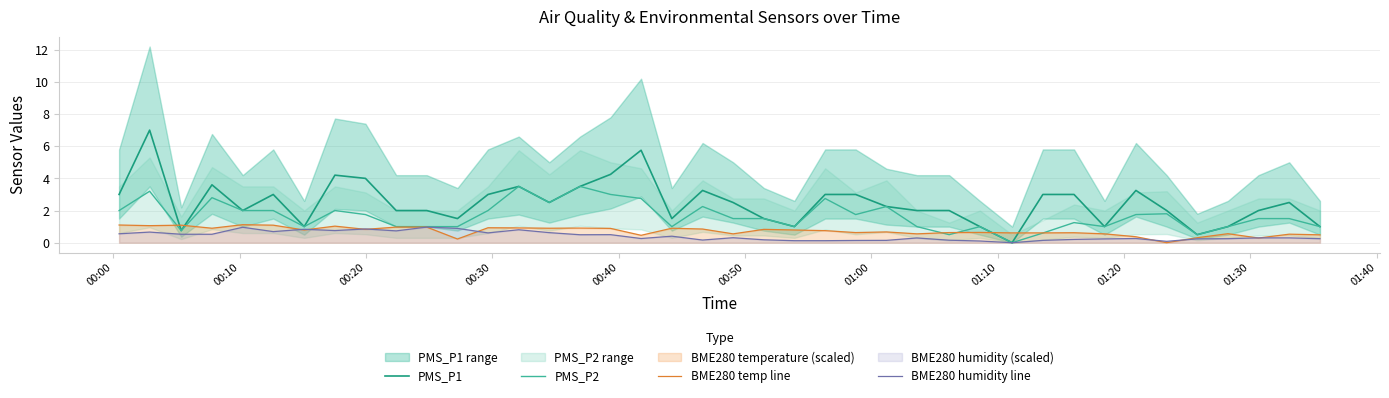

What is the maximum value for BME280 temp line?

1.1